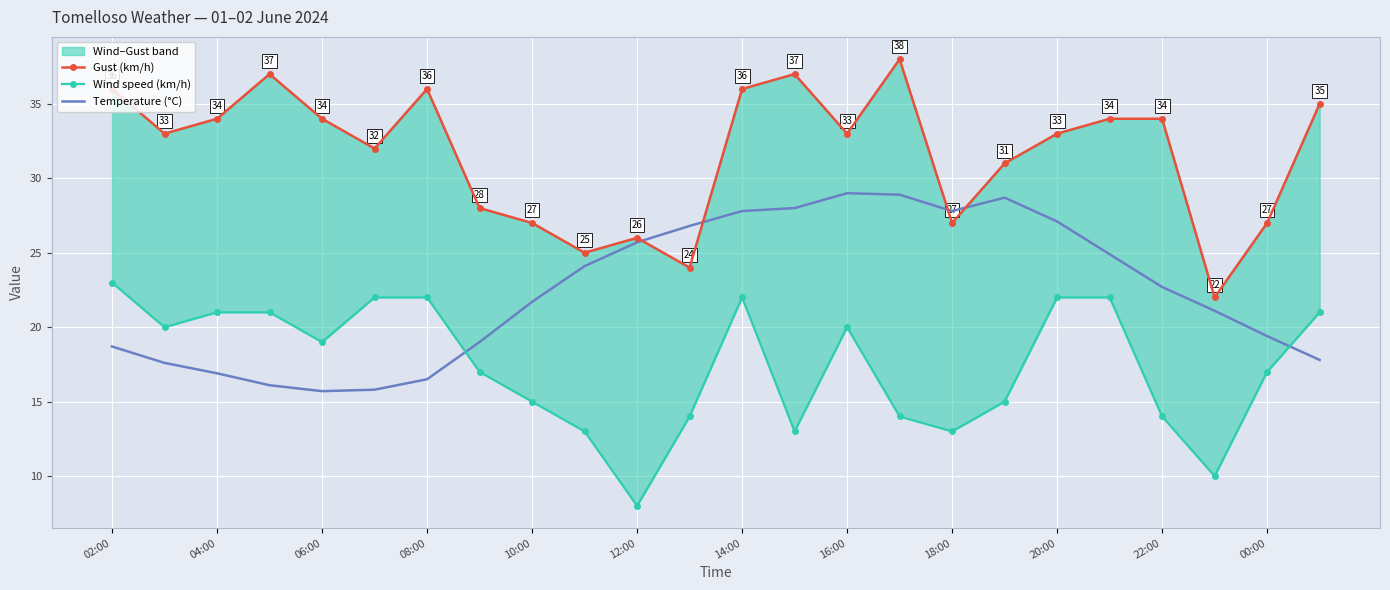

Which series has the largest range (max minus min)?

Gust (km/h)